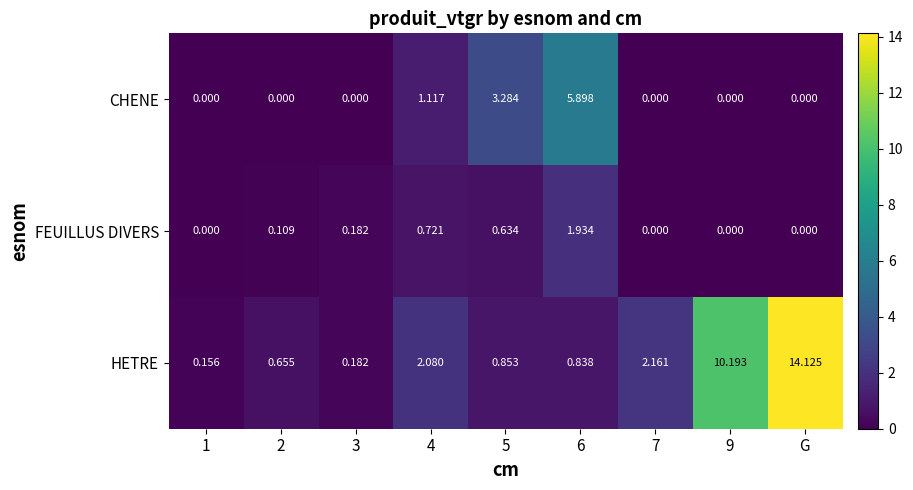

Which category has the highest value across all series?

G